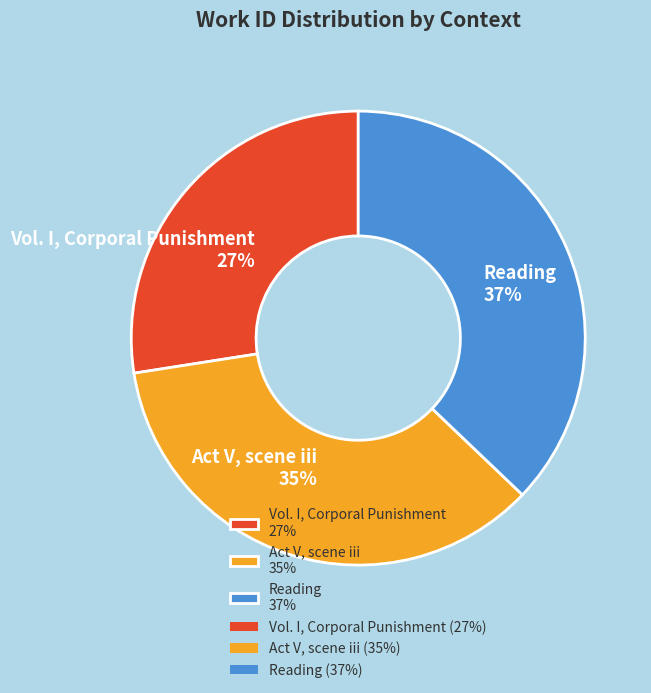

Does any single category account for the majority?

No